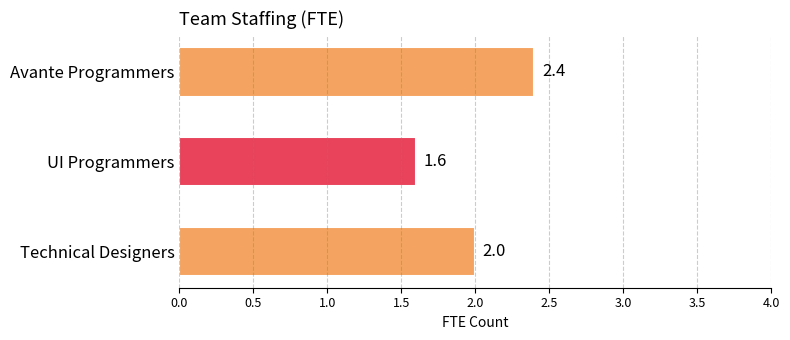

Is it true that the value at UI Programmers is 0.7?

False